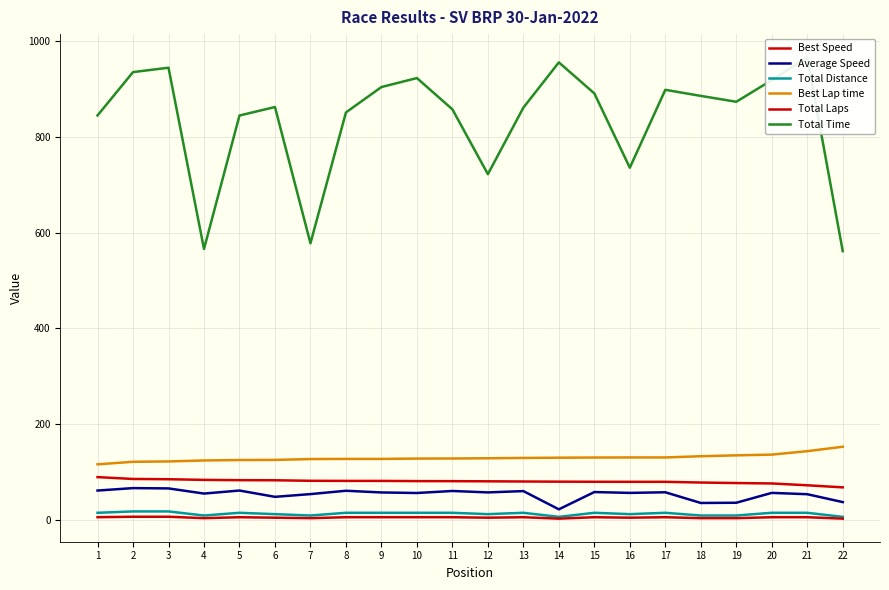

Is it true that Average Speed equals 60.3 at 8?

True